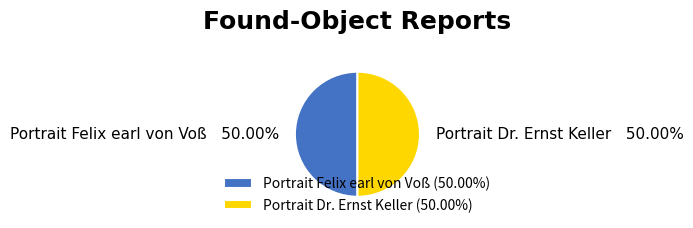

What is the ratio of the value at Portrait Felix earl von Voß to the value at Portrait Dr. Ernst Keller?

1.0